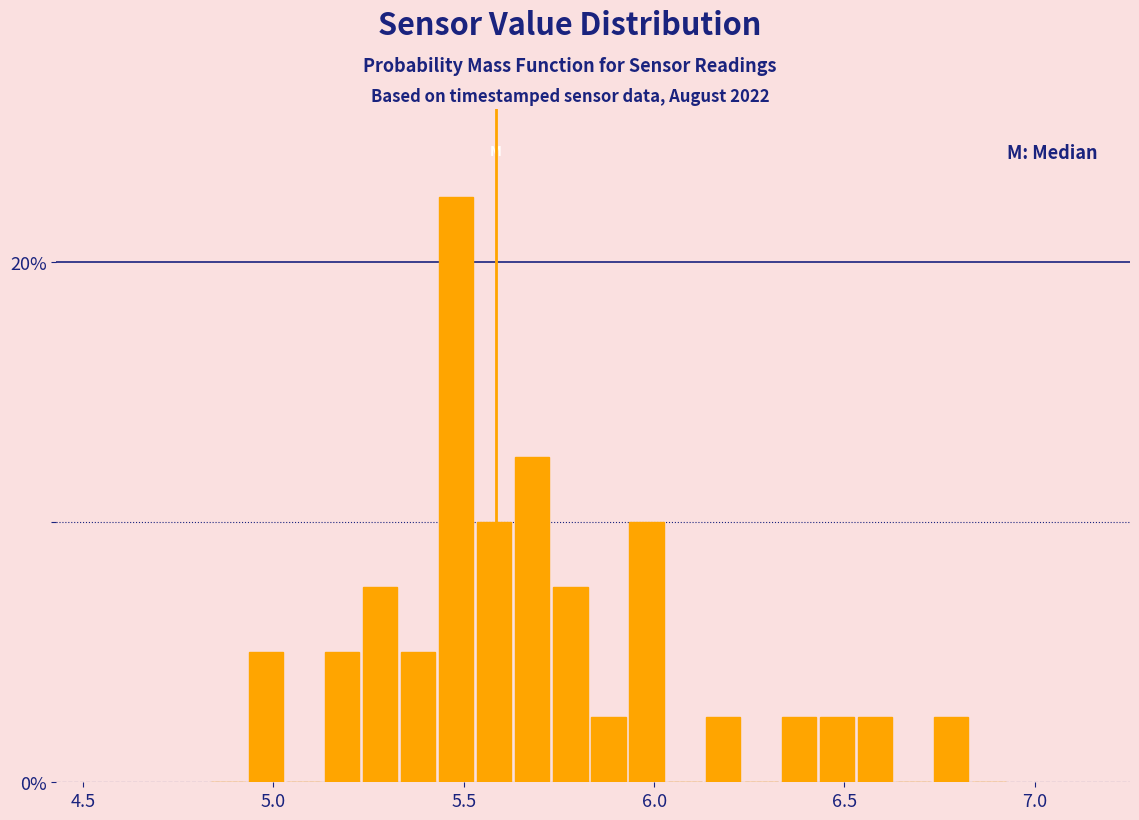

Read against the x-axis, roughly where is the centre of the tallest bar?

5.50